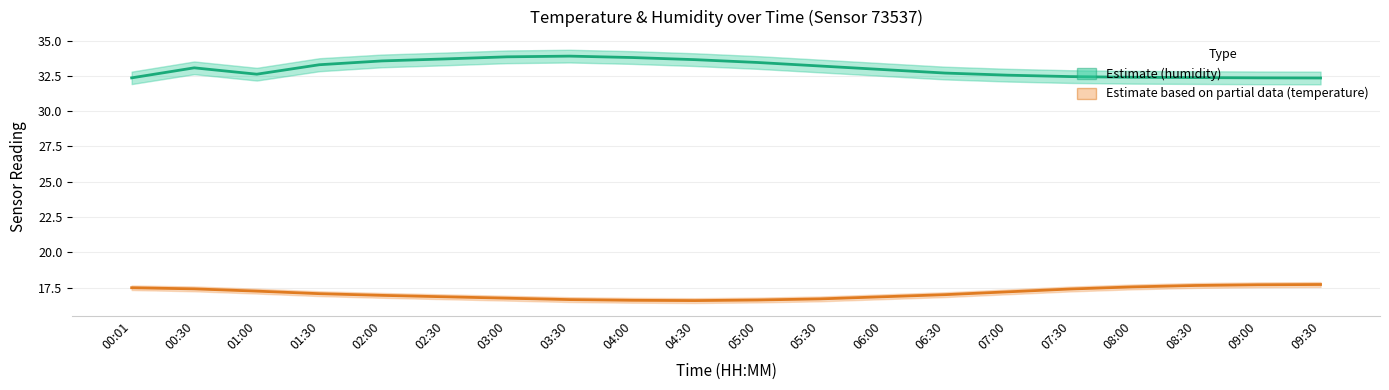

True or false: humidity and temperature cross at least once.

False